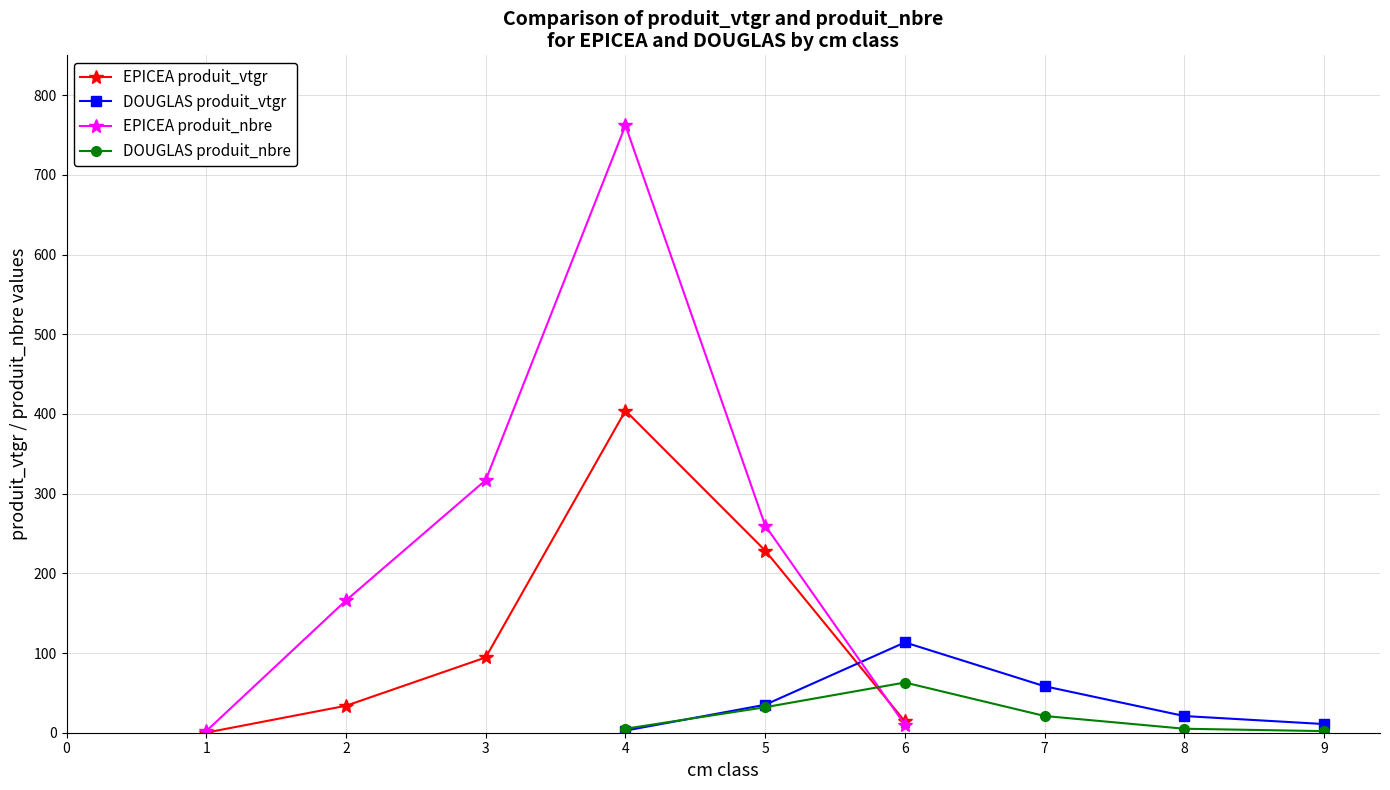

What is the value of the EPICEA produit_nbre point at the 2nd from the left?

166.0